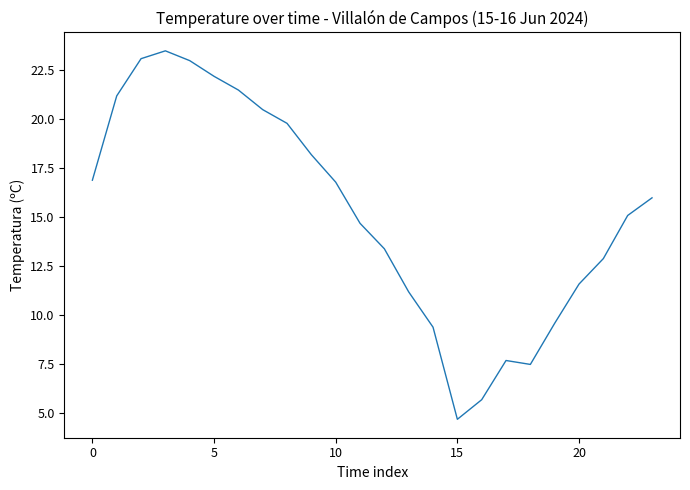

What is the minimum value shown in the chart?

4.7